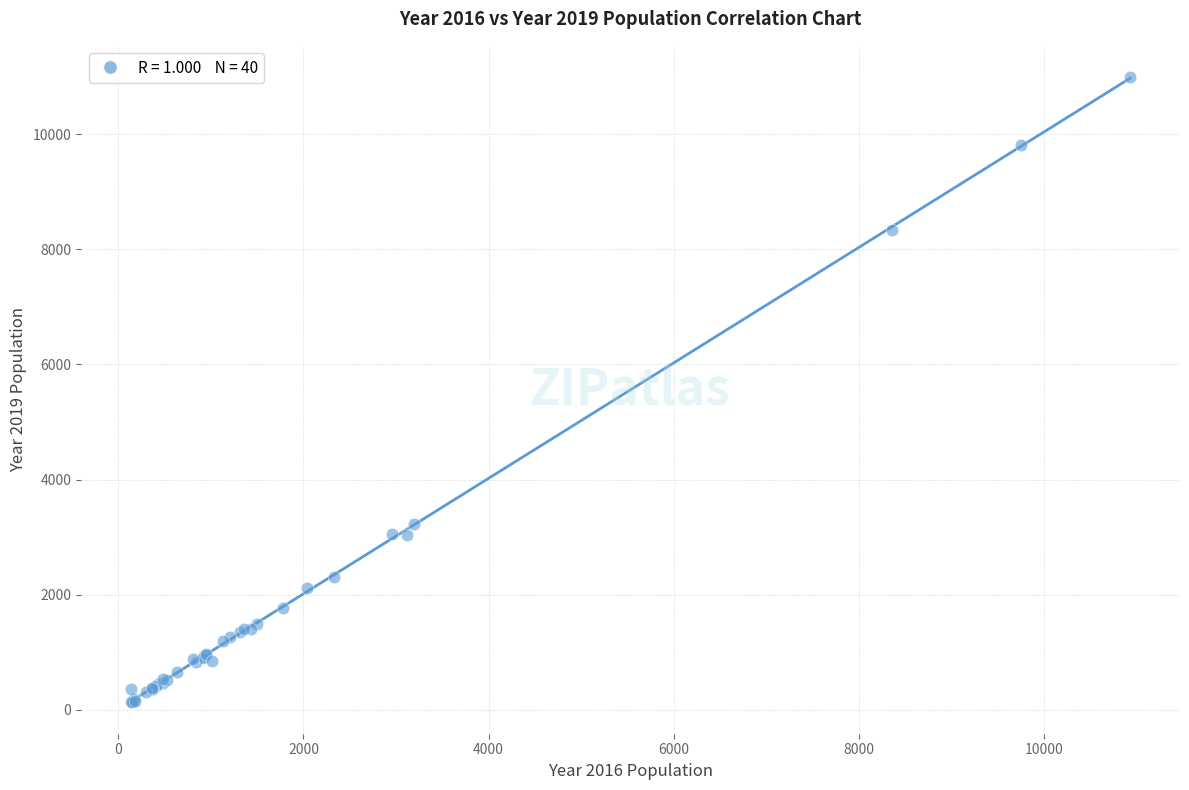

What Y value in the scatter plot is closest to 5559?

3233